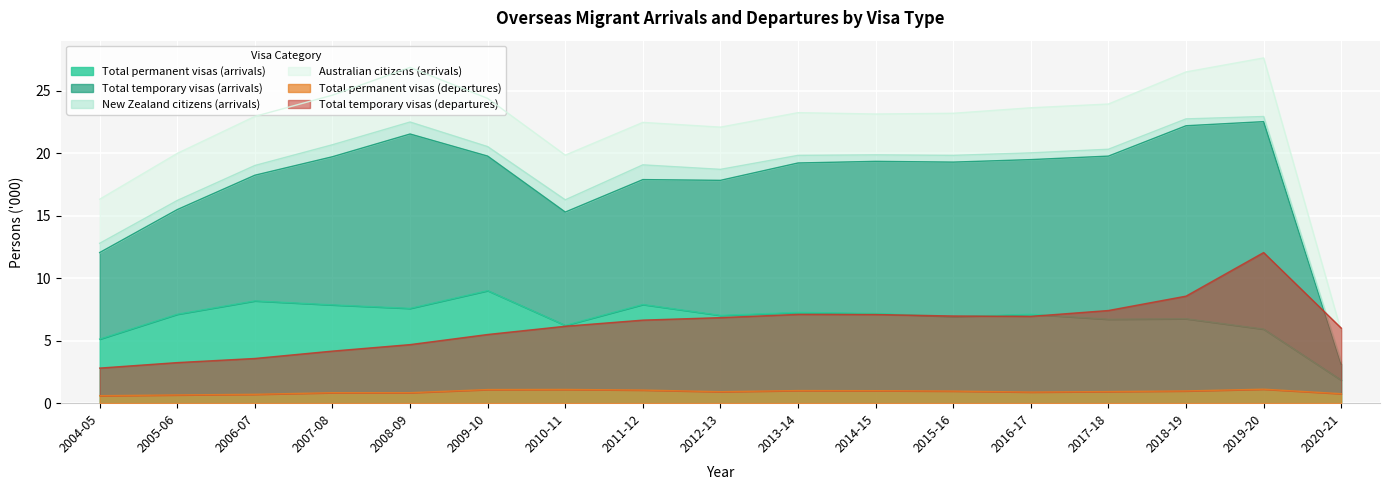

True or false: Total permanent visas (arrivals) and Total permanent visas (departures) cross at least once.

False